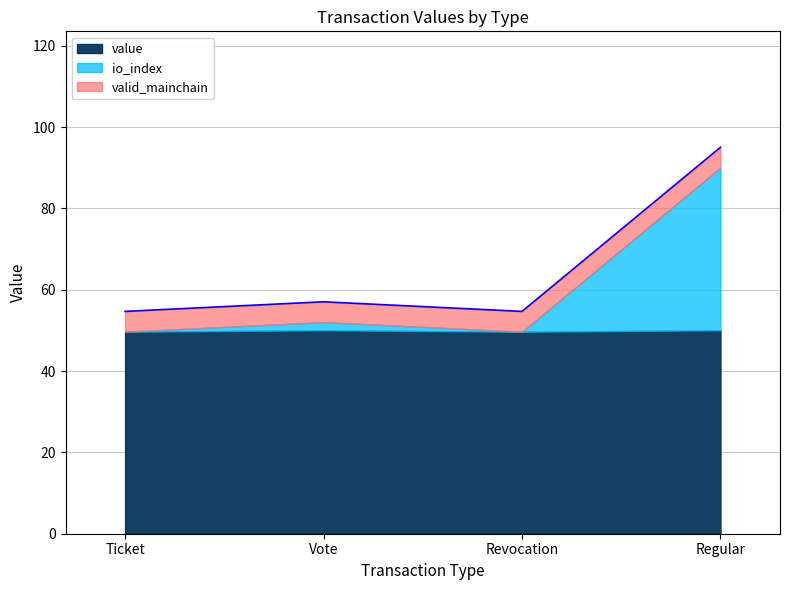

True or false: io_index and value intersect in this chart.

False